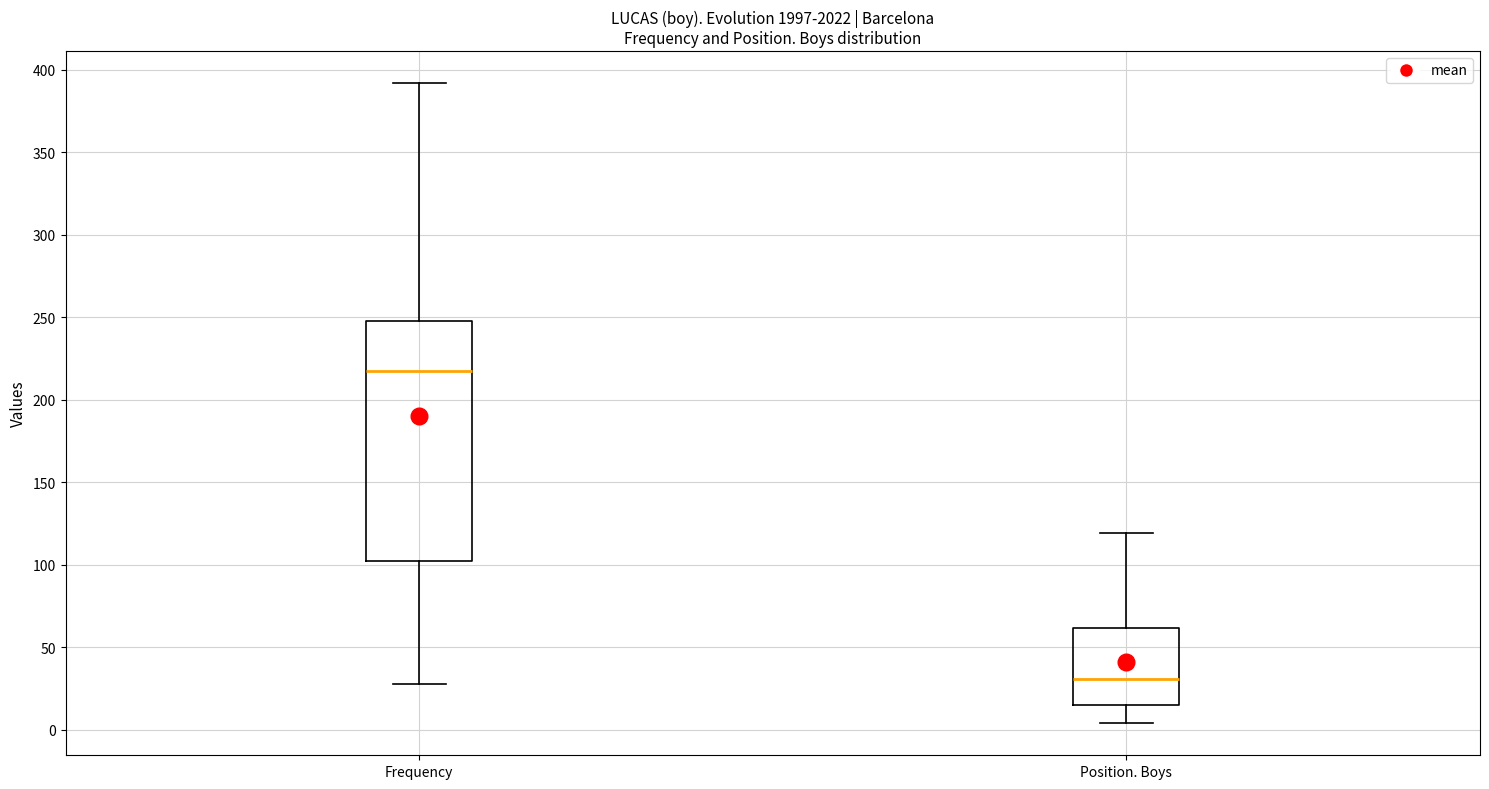

Where is the upper edge of the box for Frequency on the y-axis? The values are not printed on the chart, so give them approximately, as read against the axis.

250